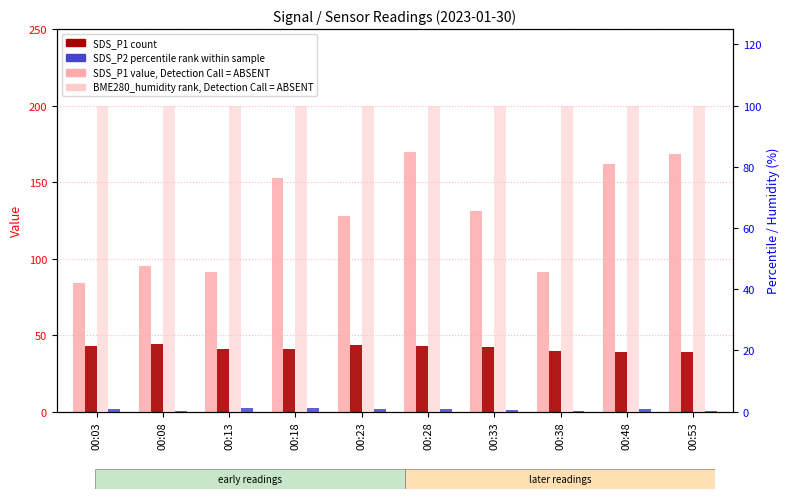

How many bars are there in total?

40